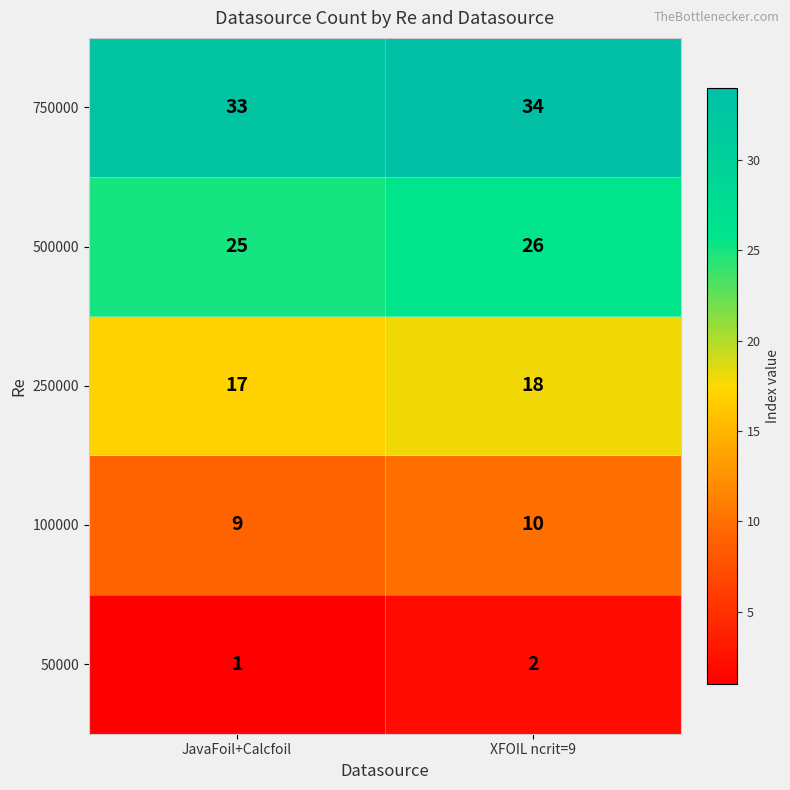

Reading left to right, extract all data points from this chart.

750000: 33	34
500000: 25	26
250000: 17	18
100000: 9	10
50000: 1	2